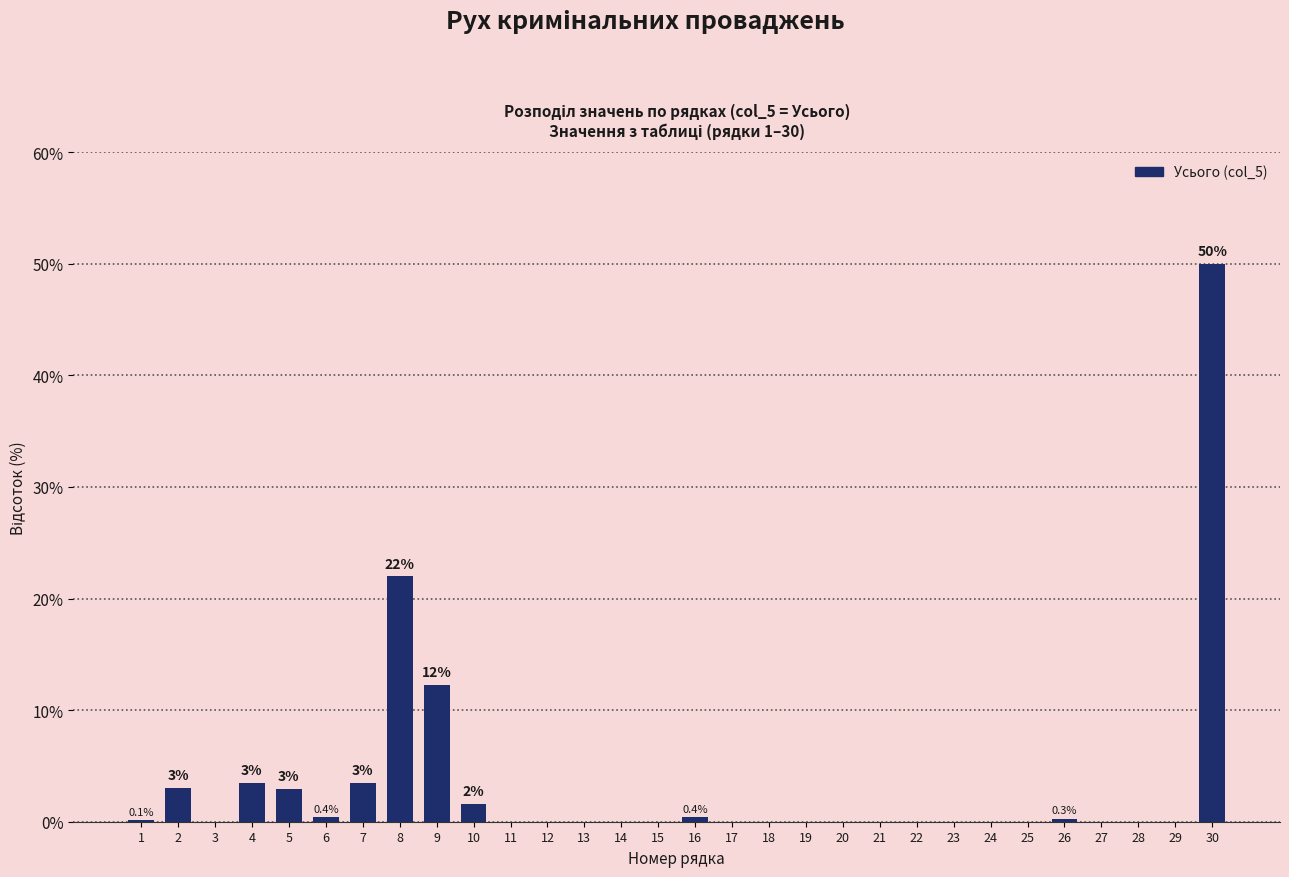

What is the greatest value displayed?

50.0